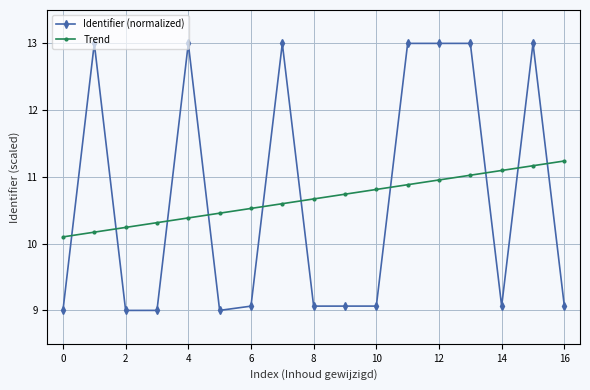

What is the lowest value of the Trend series?

10.1